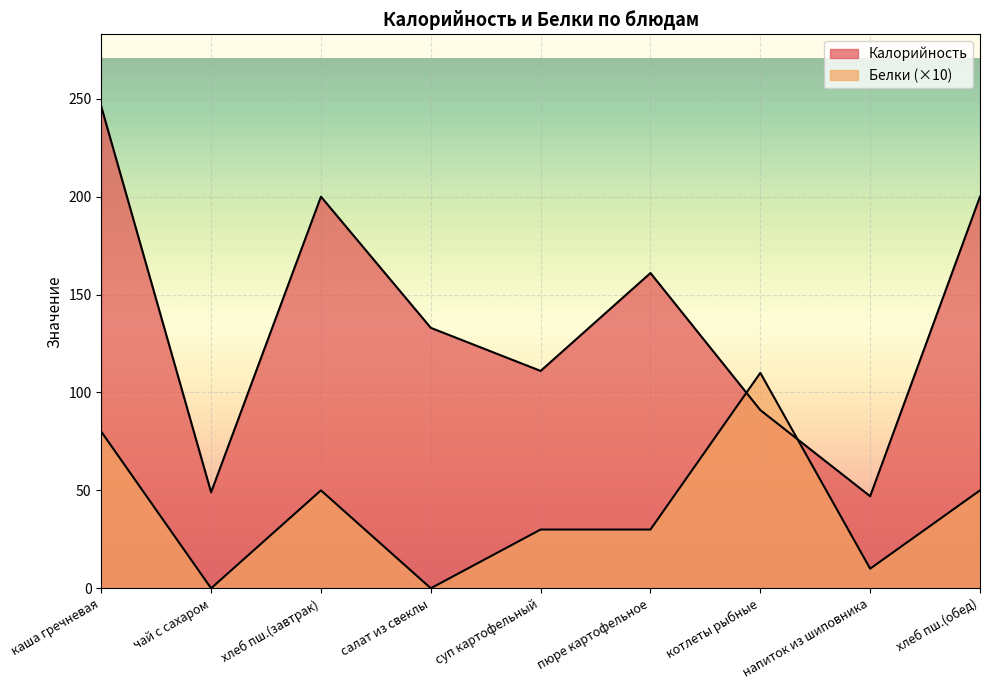

What are all the series names shown in the legend?

Калорийность, Белки